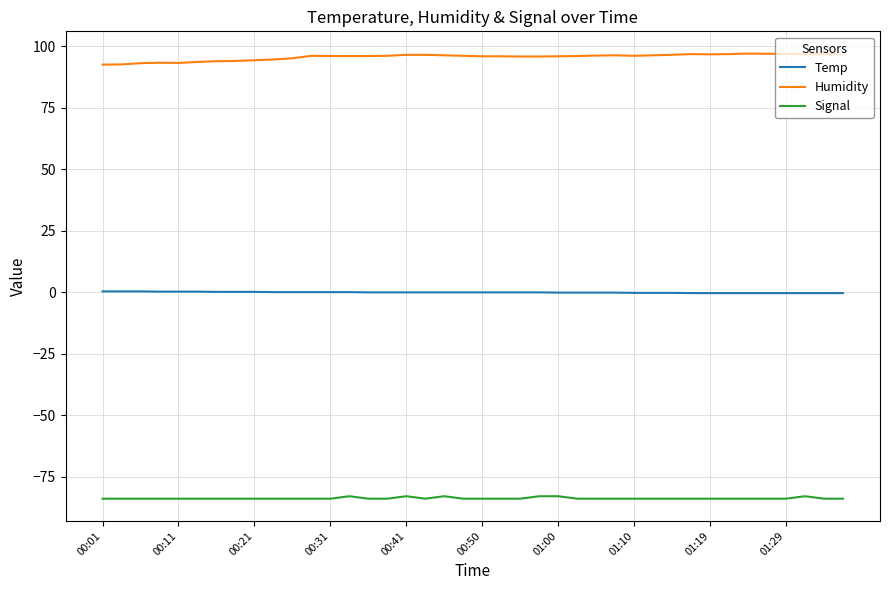

True or false: Humidity and Signal cross at least once.

False